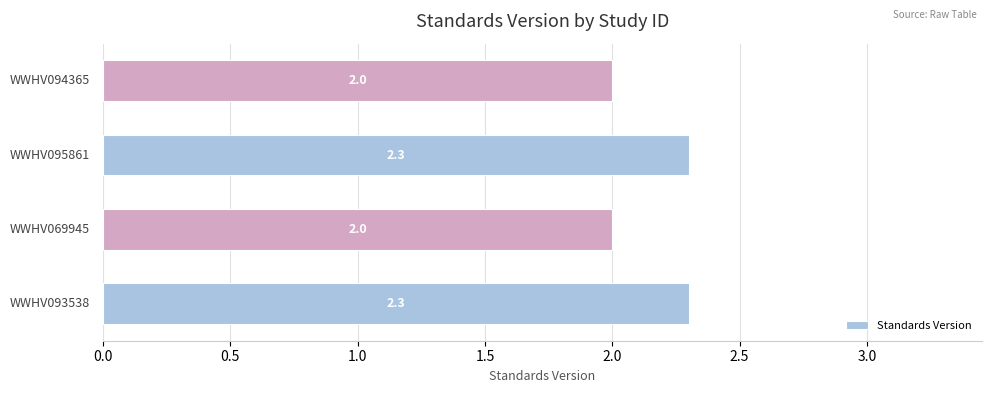

What is the difference between the maximum and minimum values?

0.3